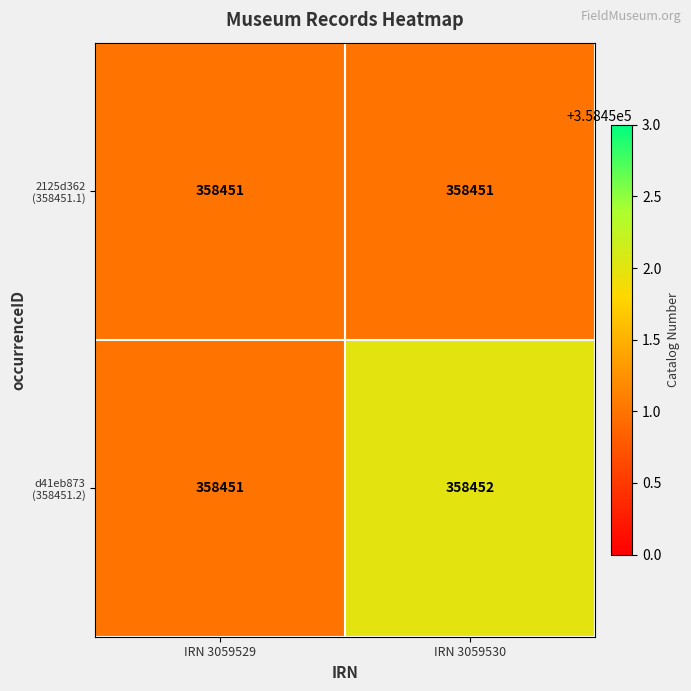

What is the minimum value shown in the chart?

358451